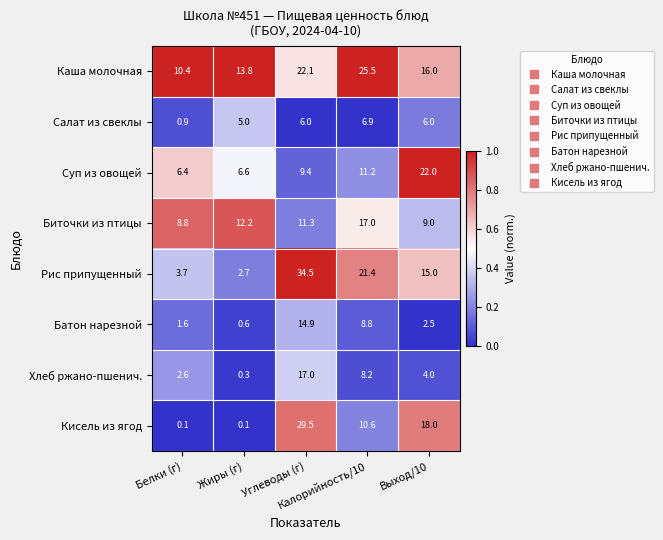

What is the total value across all series at Углеводы (г)?

144.7